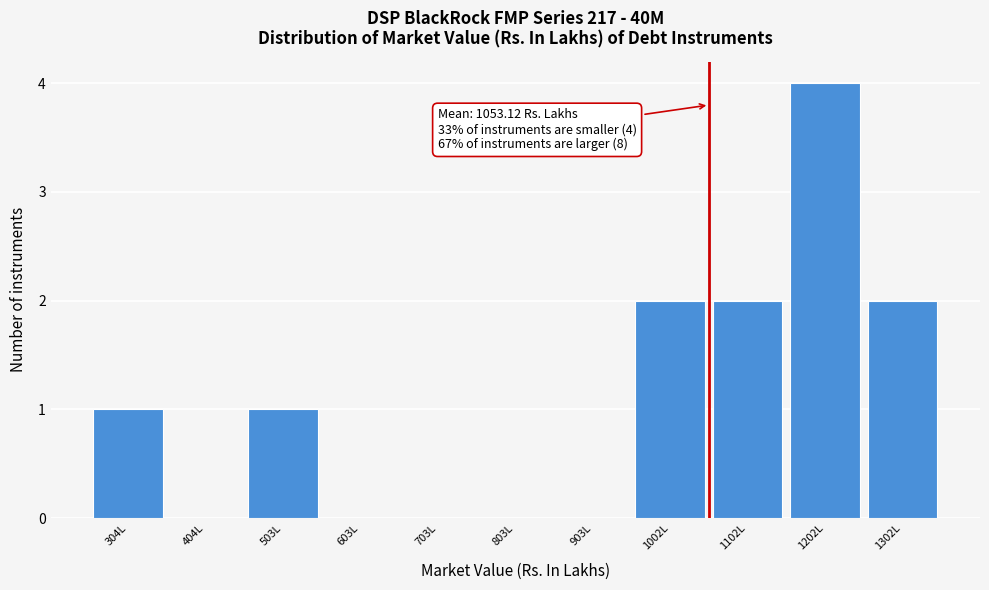

Over which range of the x-axis is the bar tallest?

1150 to 1250